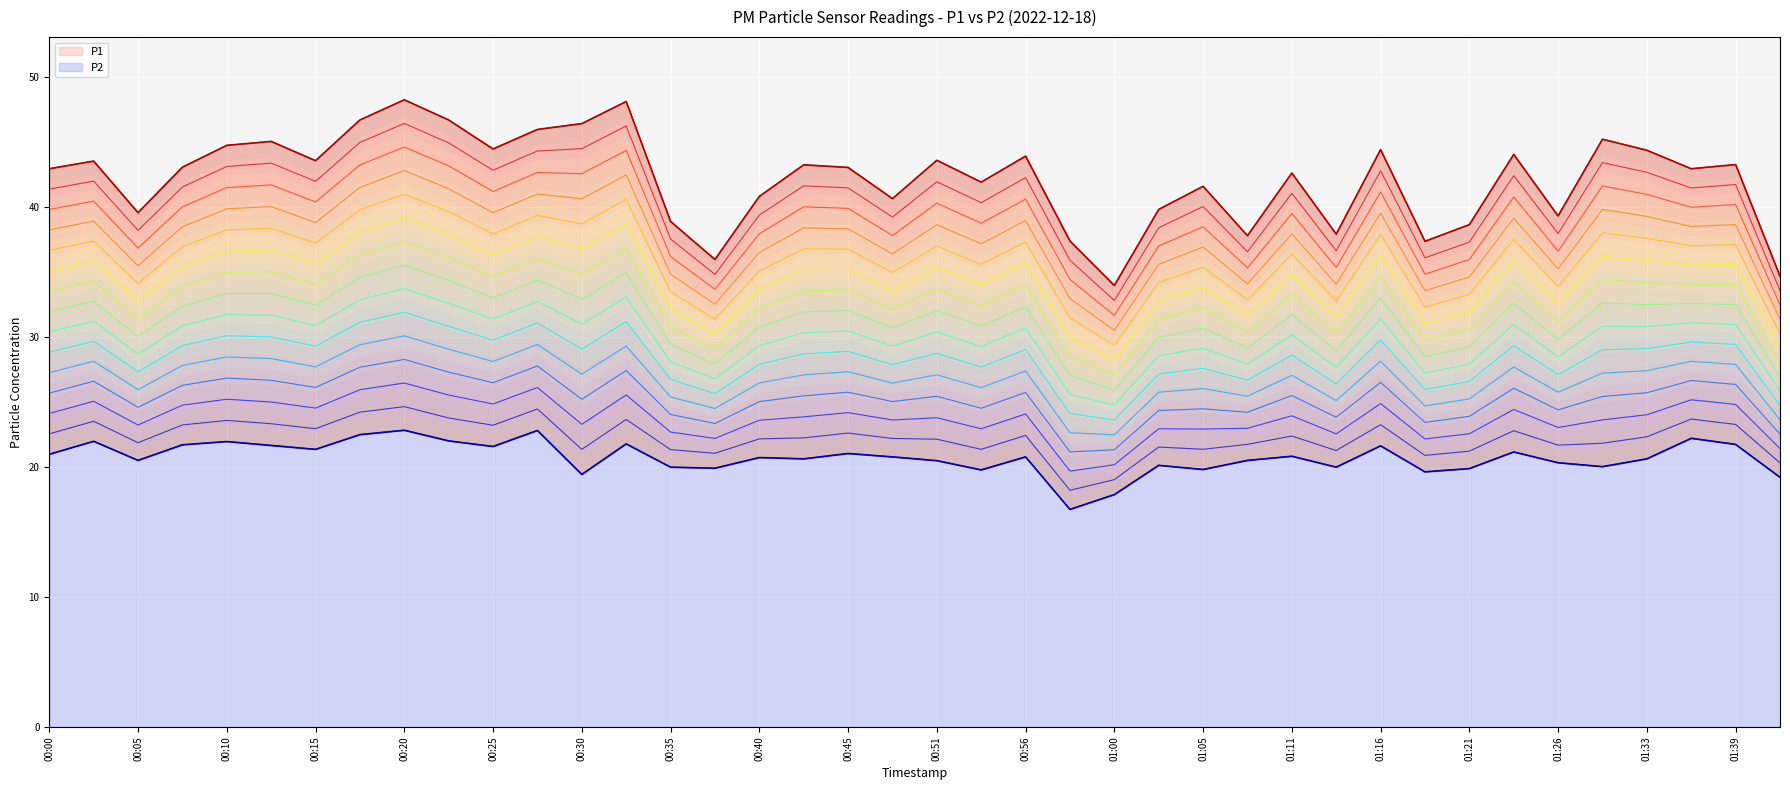

Which series has the widest spread of values?

P1